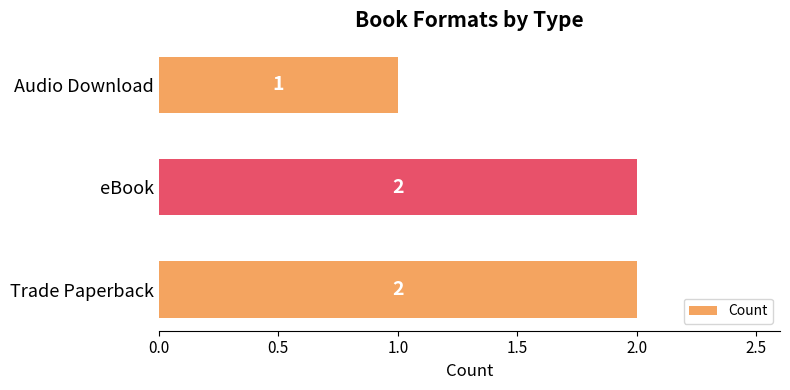

What is the smallest value displayed?

1